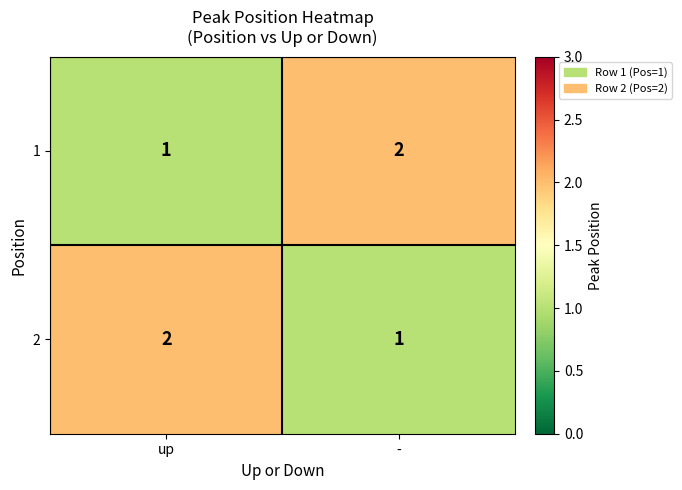

Reading right to left, what are all the values shown in this chart?

1: -=2	up=1
2: -=1	up=2